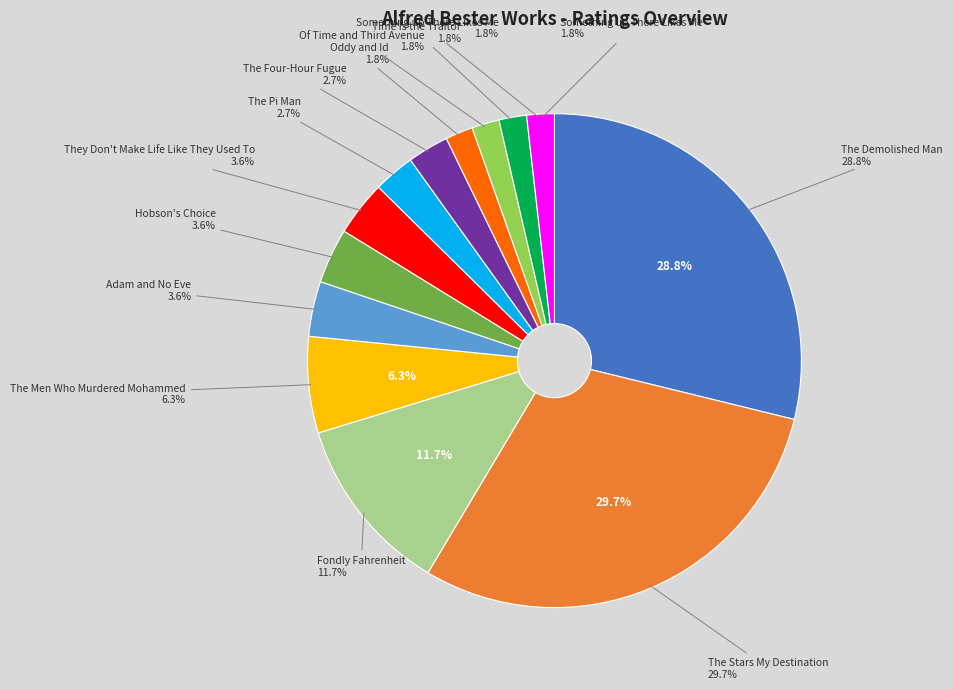

To the nearest percent, what is the difference between the The Men Who Murdered Mohammed (1958) and The Pi Man (1959) slice percentages?

4%